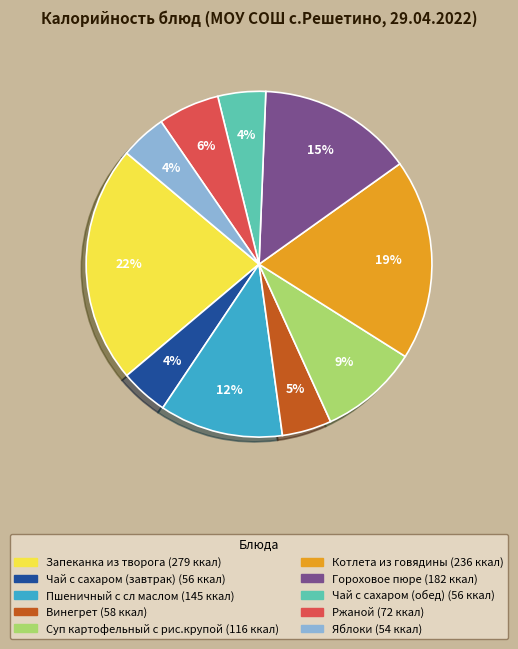

Between Винегрет and Гороховое пюре, which is larger?

Гороховое пюре